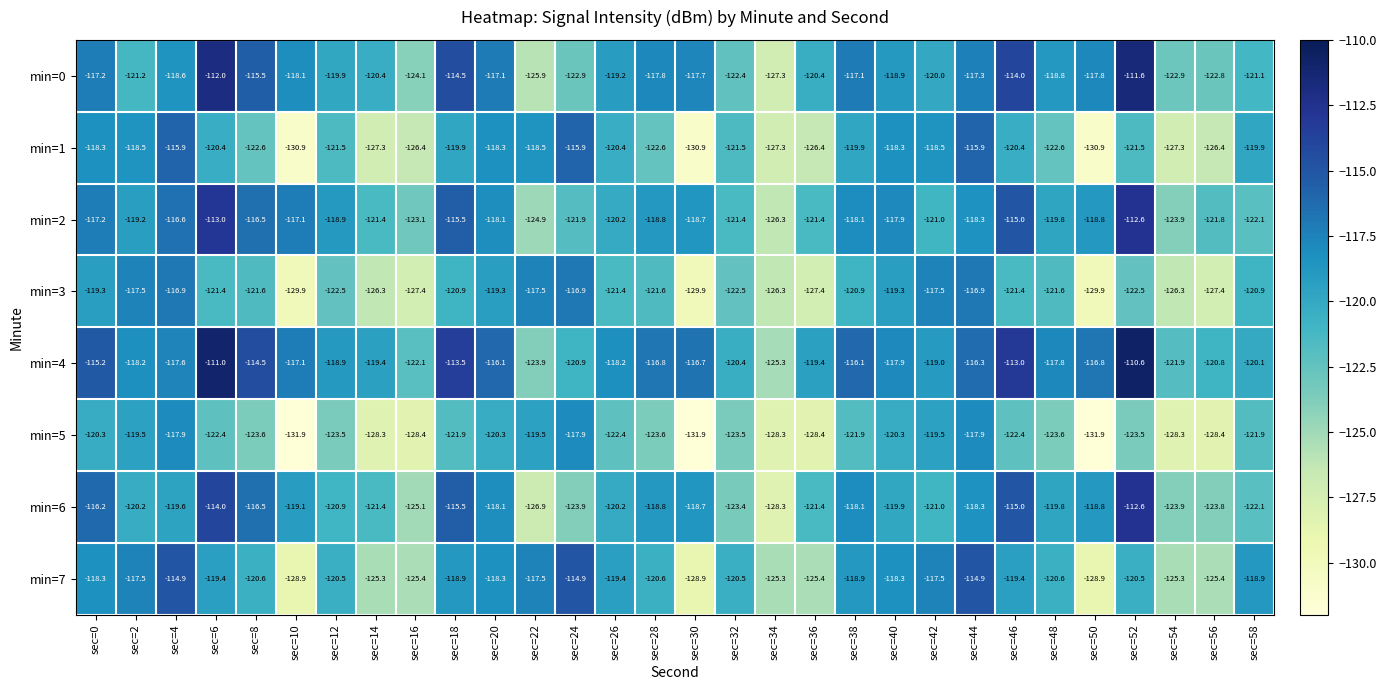

What is the total value across all series at sec=10?

-993.0